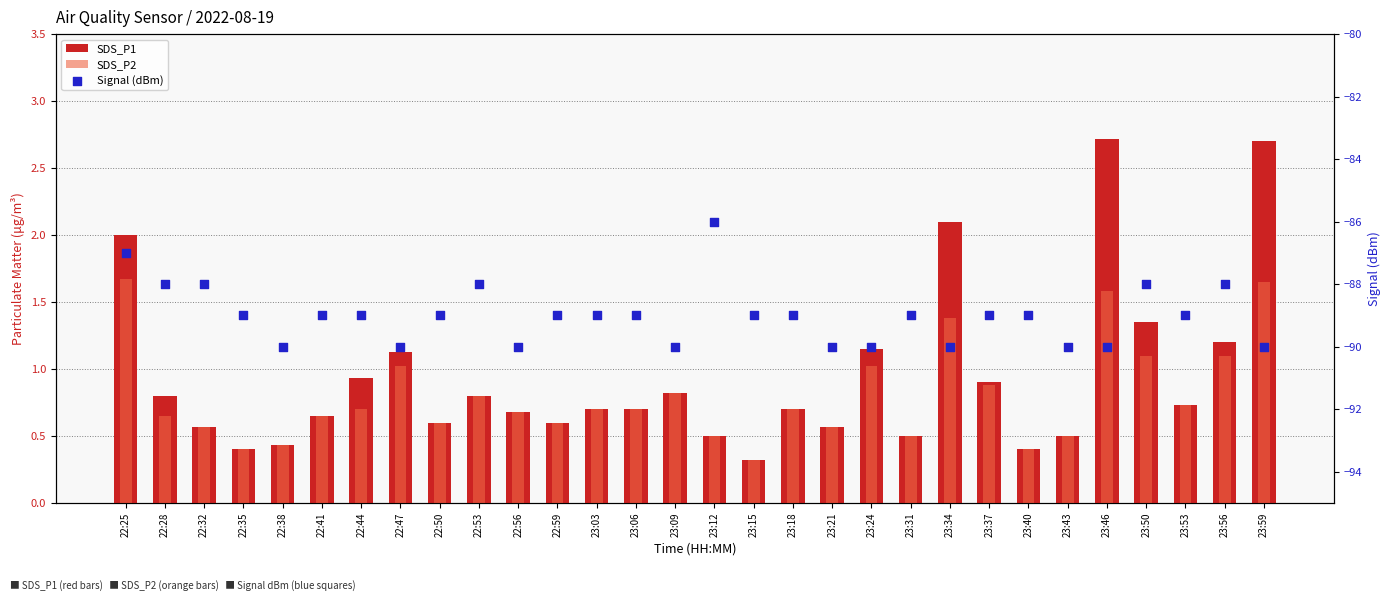

What are all the series names shown in the legend?

SDS_P1, SDS_P2, Signal (dBm)